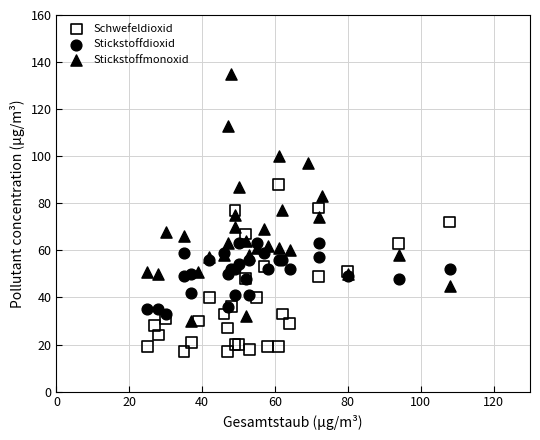

Which series reaches the maximum Y coordinate?

Stickstoffmonoxid